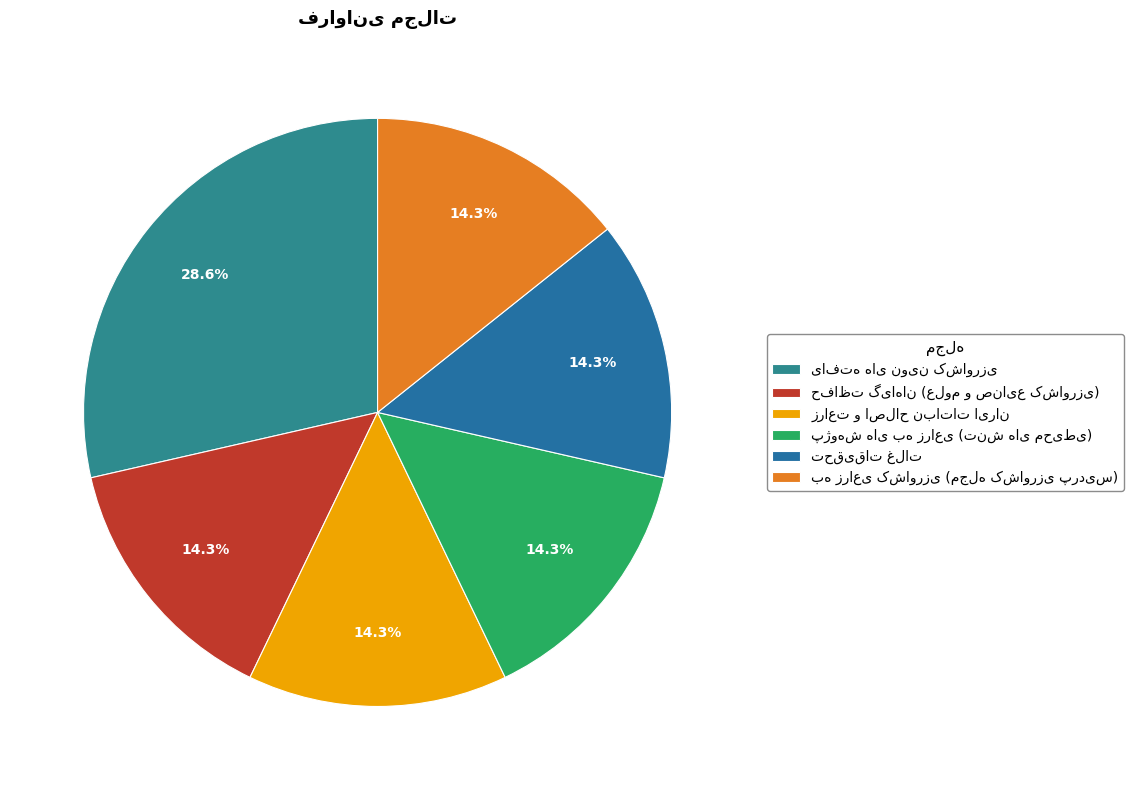

How many slices are in this pie chart?

6